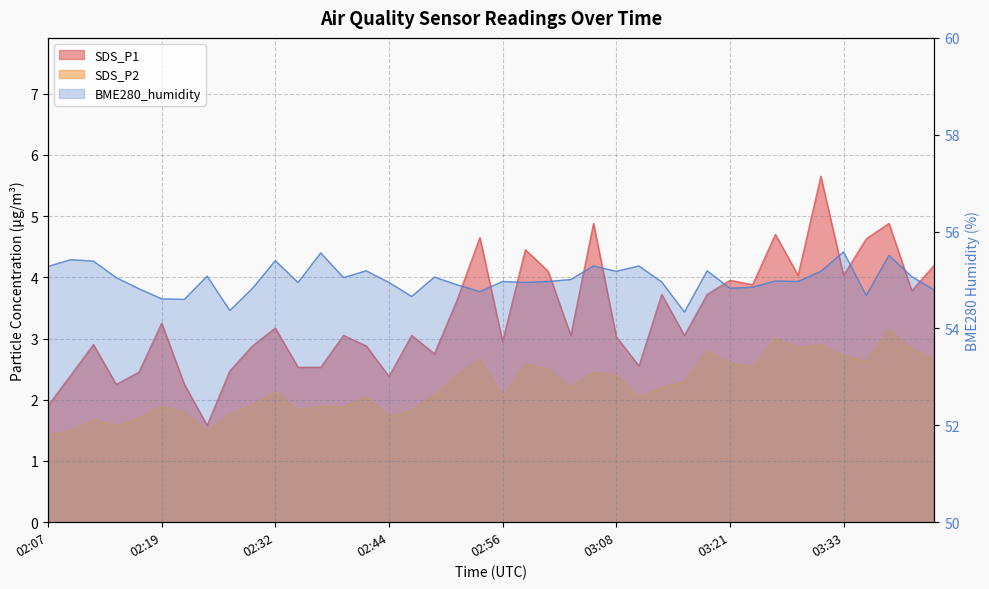

What is the total value across all series at 03:28?

61.9